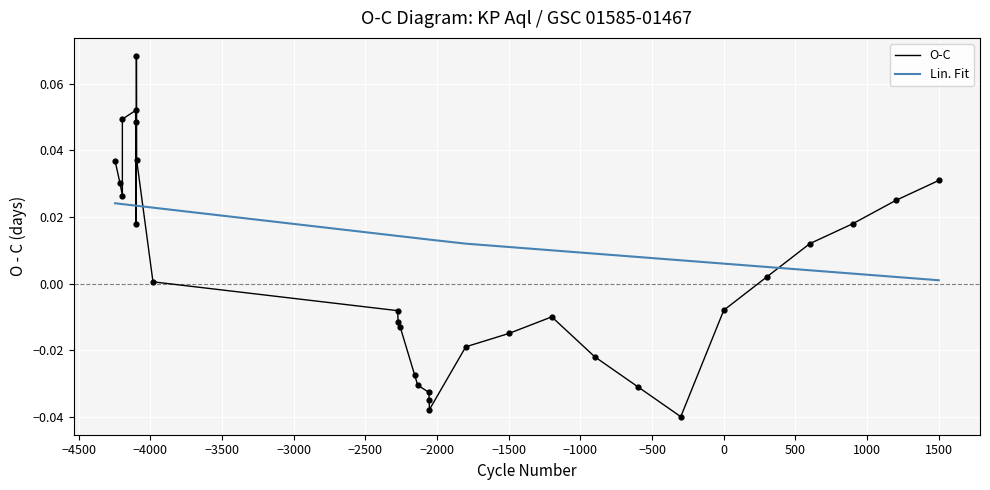

Which series has the largest total across all categories?

Lin. Fit